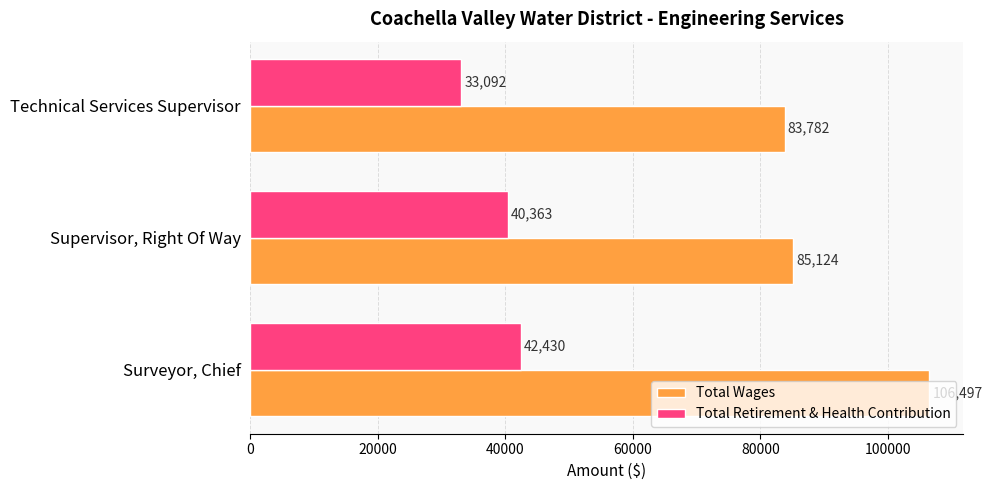

What is the sum of all Total Wages values?

275403